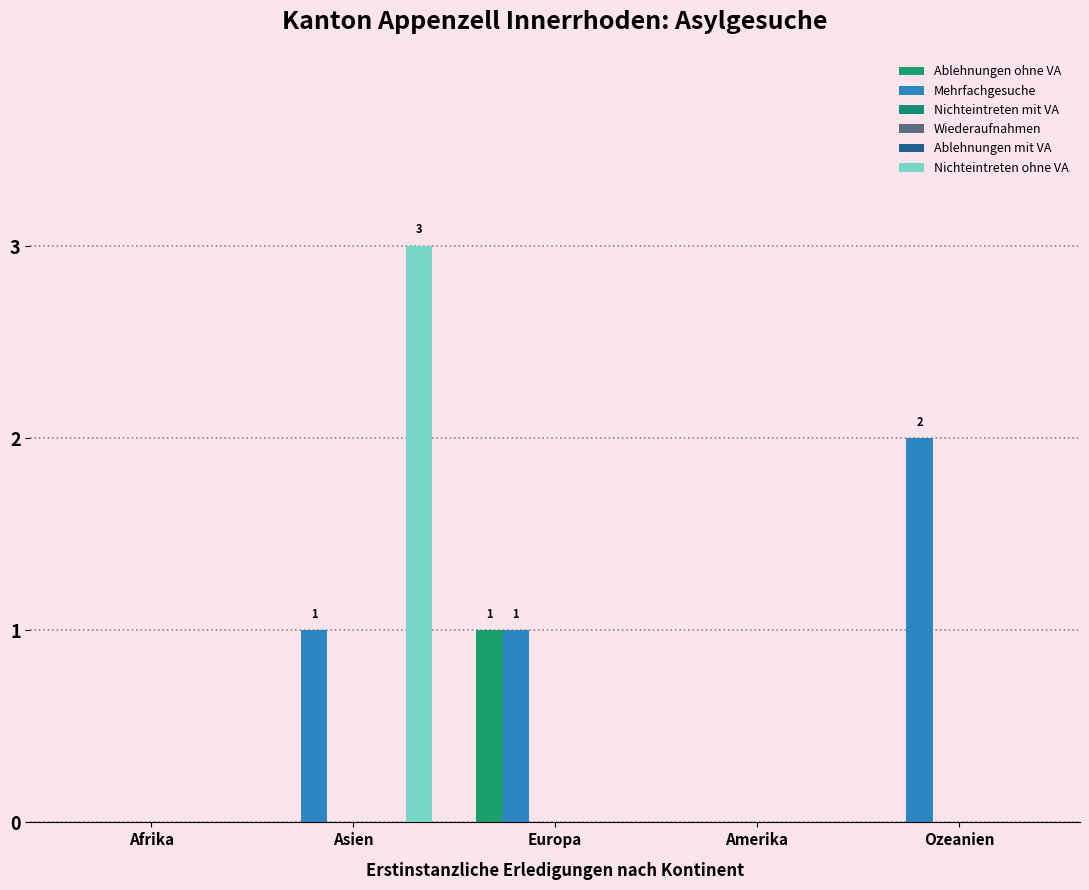

Does the chart contain any negative values?

No